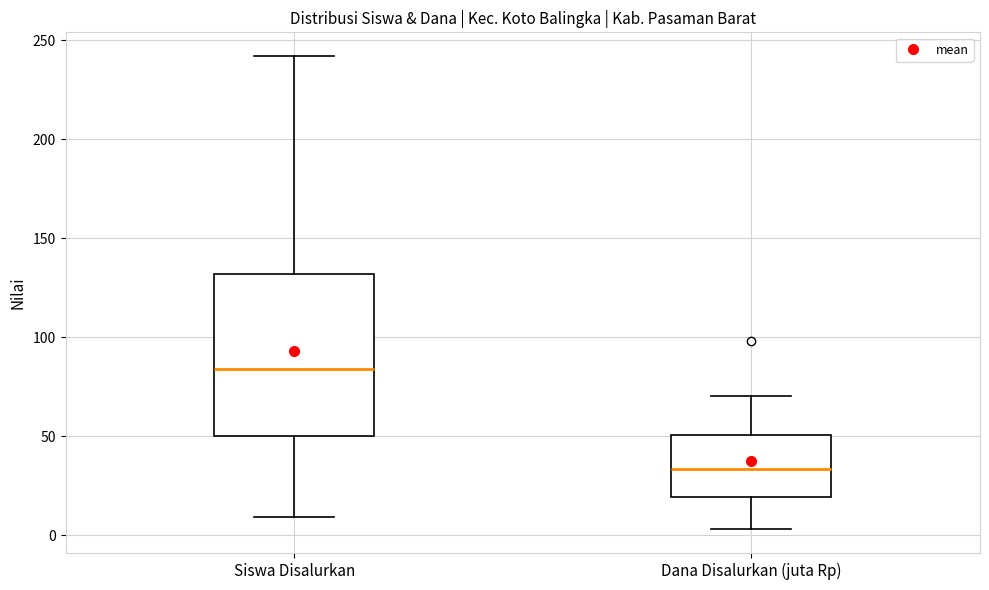

Reading left to right, transcribe this box plot: for each box, give where its median line is, the range the box spans, and where its two whiskers end, as read against the y-axis. The values are not printed on the chart, so give them approximately, as read against the axis.

Siswa Disalurkan: median 85, box 50 to 130, whiskers 10 to 240
Dana Disalurkan (juta Rp): median 35, box 20 to 50, whiskers 5 to 70